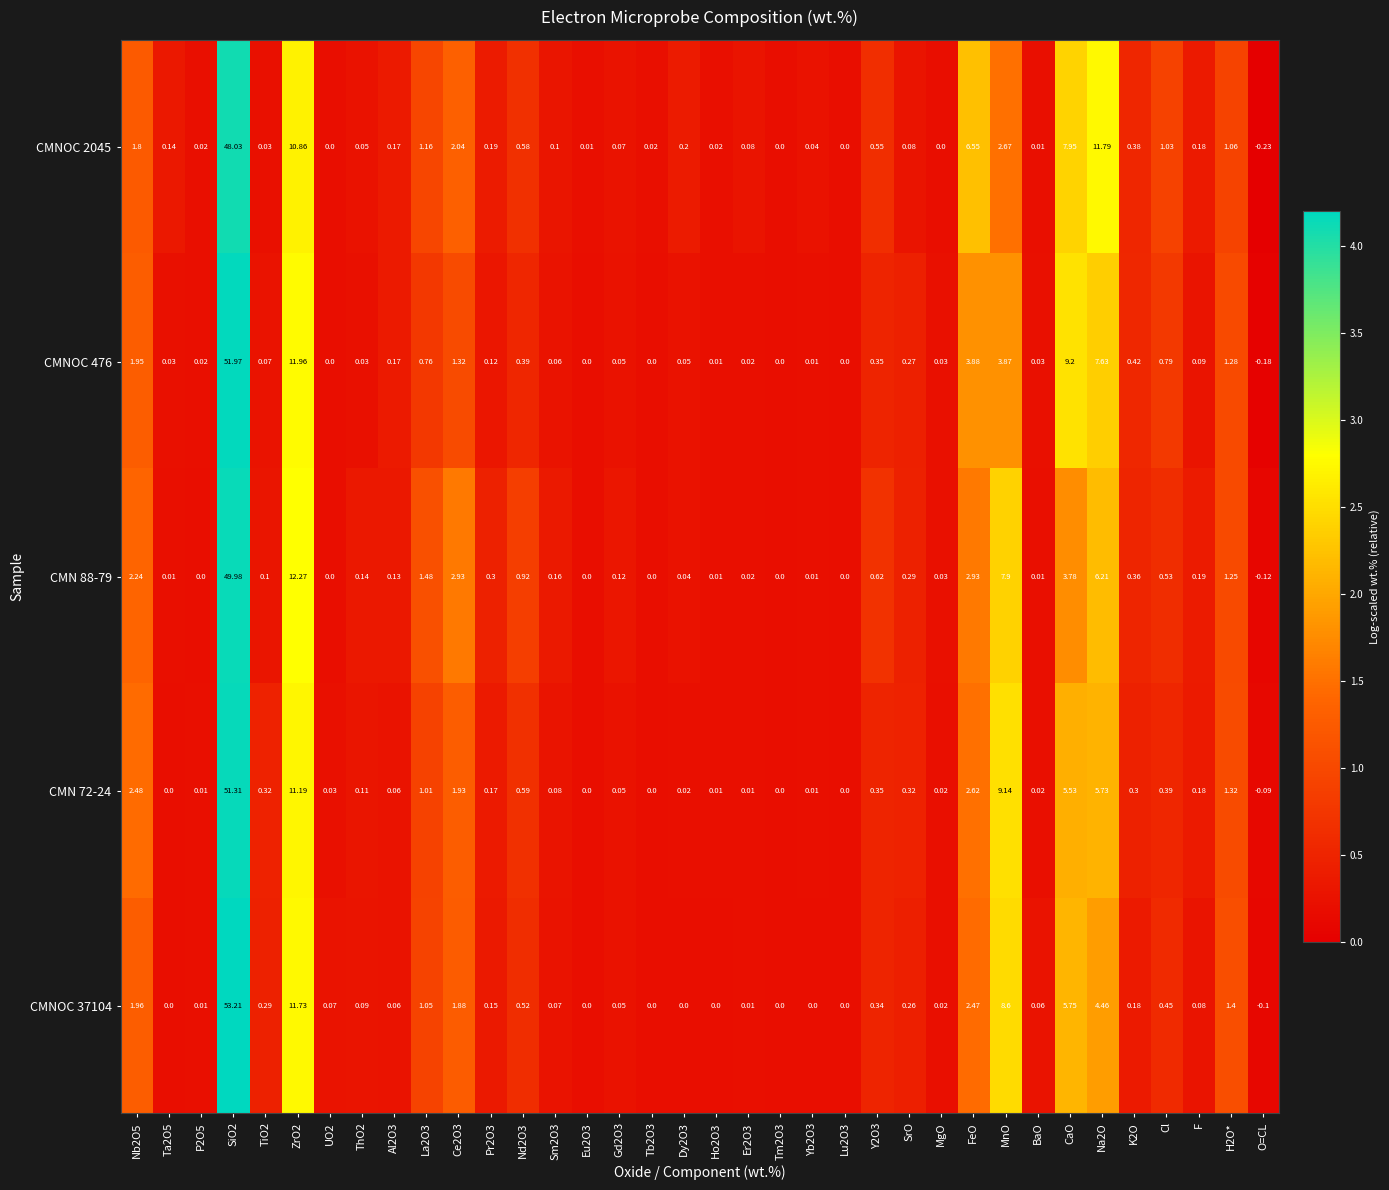

Which category has the lowest value across all series?

O=CL